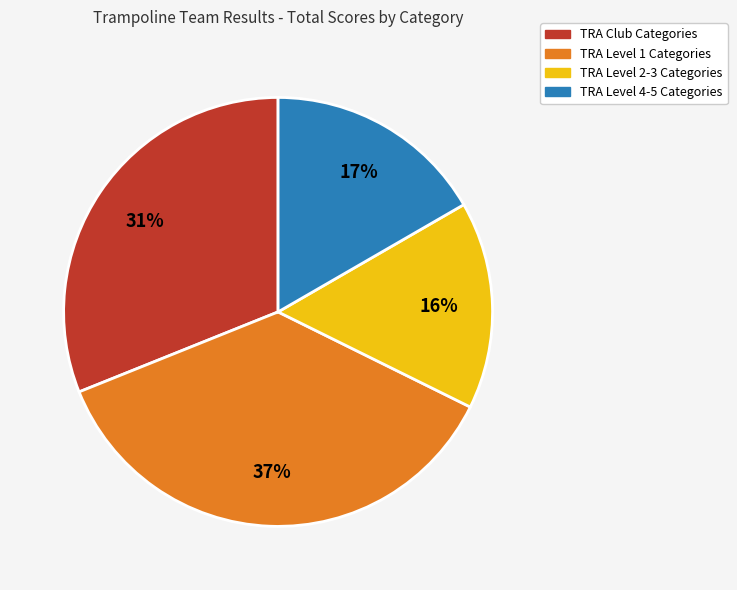

To the nearest percent, what is the average slice percentage?

25%